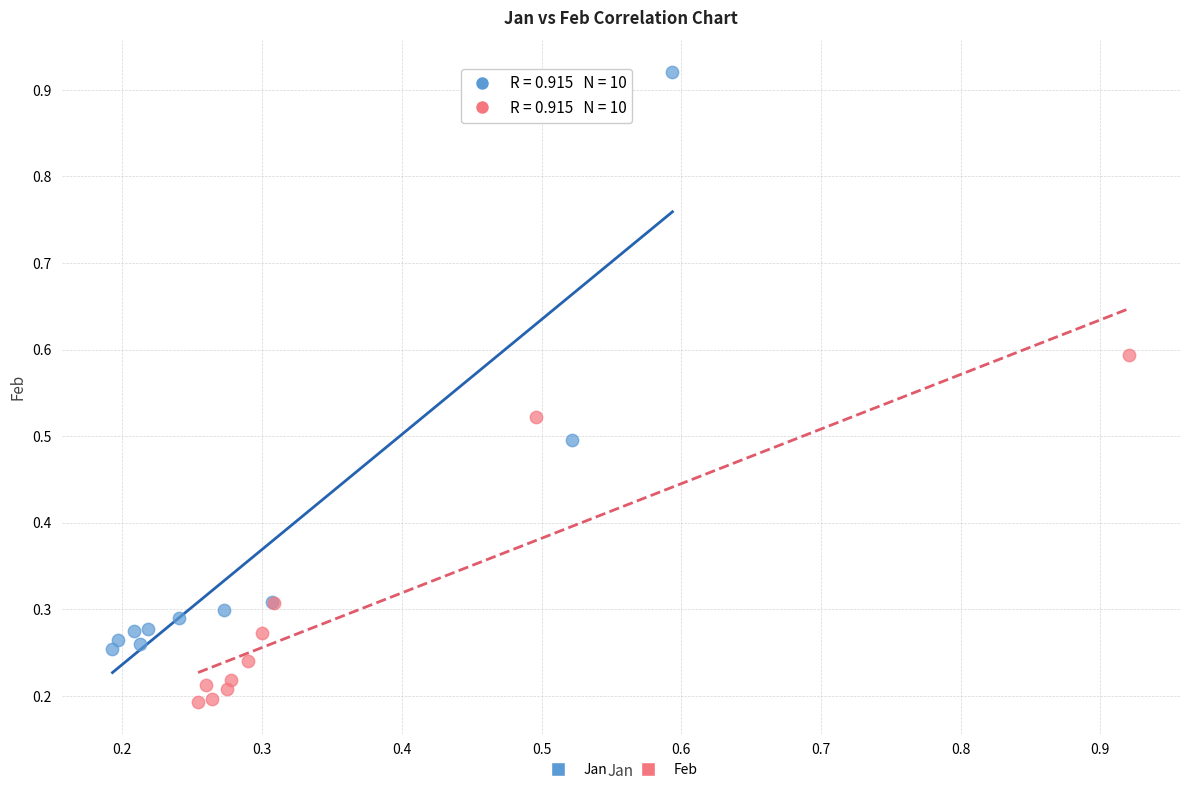

Which series reaches the minimum Y coordinate?

Feb